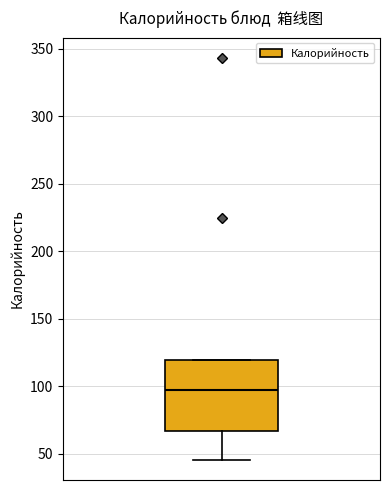

Read this box plot against the y-axis: the position of the median line, the range covered by the box, and the ends of both whiskers. The values are not printed on the chart, so give them approximately, as read against the axis.

median 100, box 65 to 120, whiskers 45 to 120